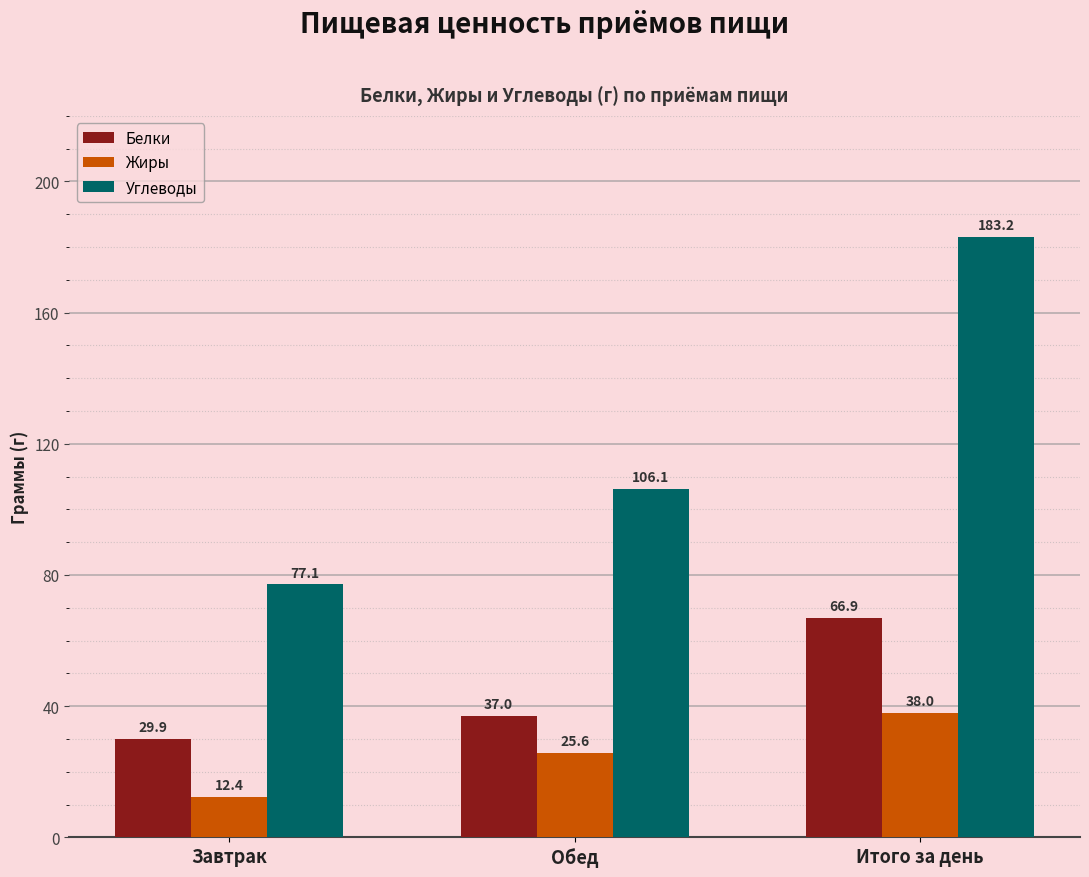

What position from the left is Завтрак?

1